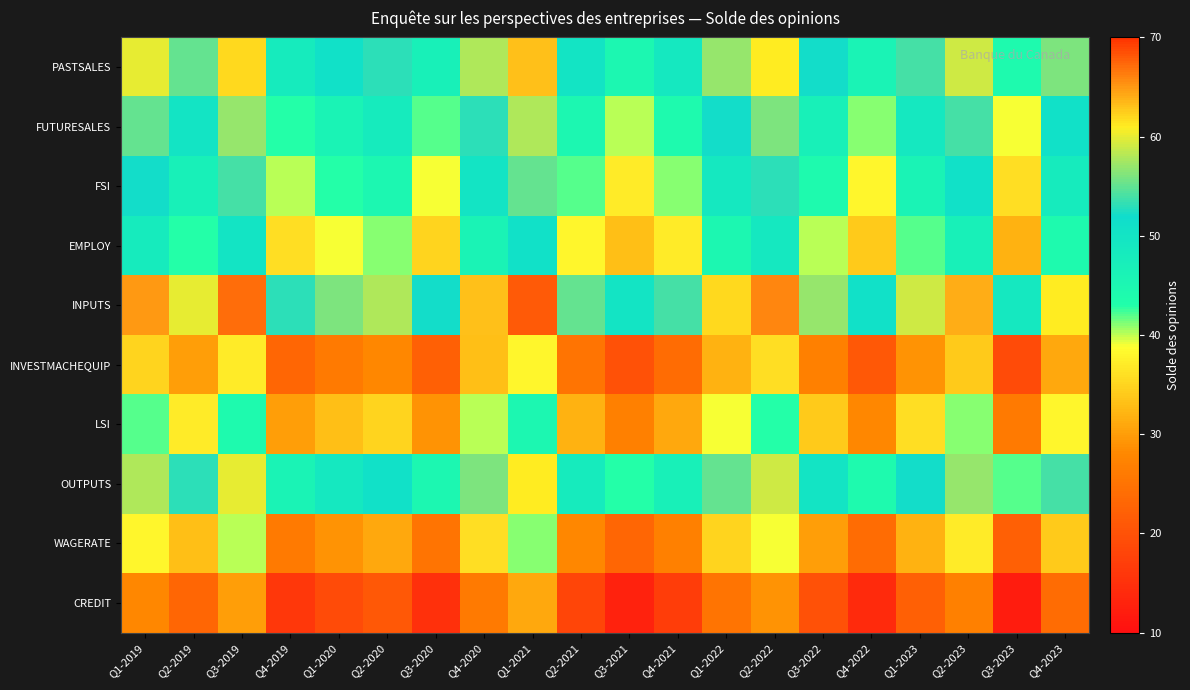

Reading right to left, list all the values displayed in this chart.

PASTSALES: Q4-2023=56	Q3-2023=44	Q2-2023=59	Q1-2023=54	Q4-2022=46	Q3-2022=52	Q2-2022=61	Q1-2022=57	Q4-2021=49	Q3-2021=45	Q2-2021=50	Q1-2021=63	Q4-2020=58	Q3-2020=47	Q2-2020=53	Q1-2020=51	Q4-2019=48	Q3-2019=62	Q2-2019=55	Q1-2019=60
FUTURESALES: Q4-2023=51	Q3-2023=39	Q2-2023=54	Q1-2023=49	Q4-2022=41	Q3-2022=47	Q2-2022=56	Q1-2022=52	Q4-2021=44	Q3-2021=40	Q2-2021=45	Q1-2021=58	Q4-2020=53	Q3-2020=42	Q2-2020=48	Q1-2020=46	Q4-2019=43	Q3-2019=57	Q2-2019=50	Q1-2019=55
FSI: Q4-2023=48	Q3-2023=36	Q2-2023=51	Q1-2023=46	Q4-2022=38	Q3-2022=44	Q2-2022=53	Q1-2022=49	Q4-2021=41	Q3-2021=37	Q2-2021=42	Q1-2021=55	Q4-2020=50	Q3-2020=39	Q2-2020=45	Q1-2020=43	Q4-2019=40	Q3-2019=54	Q2-2019=47	Q1-2019=52
EMPLOY: Q4-2023=44	Q3-2023=32	Q2-2023=47	Q1-2023=42	Q4-2022=34	Q3-2022=40	Q2-2022=49	Q1-2022=45	Q4-2021=37	Q3-2021=33	Q2-2021=38	Q1-2021=51	Q4-2020=46	Q3-2020=35	Q2-2020=41	Q1-2020=39	Q4-2019=36	Q3-2019=50	Q2-2019=43	Q1-2019=48
INPUTS: Q4-2023=61	Q3-2023=49	Q2-2023=64	Q1-2023=59	Q4-2022=51	Q3-2022=57	Q2-2022=66	Q1-2022=62	Q4-2021=54	Q3-2021=50	Q2-2021=55	Q1-2021=68	Q4-2020=63	Q3-2020=52	Q2-2020=58	Q1-2020=56	Q4-2019=53	Q3-2019=67	Q2-2019=60	Q1-2019=65
INVESTMACHEQUIP: Q4-2023=31	Q3-2023=19	Q2-2023=34	Q1-2023=29	Q4-2022=21	Q3-2022=27	Q2-2022=36	Q1-2022=32	Q4-2021=24	Q3-2021=20	Q2-2021=25	Q1-2021=38	Q4-2020=33	Q3-2020=22	Q2-2020=28	Q1-2020=26	Q4-2019=23	Q3-2019=37	Q2-2019=30	Q1-2019=35
LSI: Q4-2023=38	Q3-2023=26	Q2-2023=41	Q1-2023=36	Q4-2022=28	Q3-2022=34	Q2-2022=43	Q1-2022=39	Q4-2021=31	Q3-2021=27	Q2-2021=32	Q1-2021=45	Q4-2020=40	Q3-2020=29	Q2-2020=35	Q1-2020=33	Q4-2019=30	Q3-2019=44	Q2-2019=37	Q1-2019=42
OUTPUTS: Q4-2023=54	Q3-2023=42	Q2-2023=57	Q1-2023=52	Q4-2022=44	Q3-2022=50	Q2-2022=59	Q1-2022=55	Q4-2021=47	Q3-2021=43	Q2-2021=48	Q1-2021=61	Q4-2020=56	Q3-2020=45	Q2-2020=51	Q1-2020=49	Q4-2019=46	Q3-2019=60	Q2-2019=53	Q1-2019=58
WAGERATE: Q4-2023=34	Q3-2023=22	Q2-2023=37	Q1-2023=32	Q4-2022=24	Q3-2022=30	Q2-2022=39	Q1-2022=35	Q4-2021=27	Q3-2021=23	Q2-2021=28	Q1-2021=41	Q4-2020=36	Q3-2020=25	Q2-2020=31	Q1-2020=29	Q4-2019=26	Q3-2019=40	Q2-2019=33	Q1-2019=38
CREDIT: Q4-2023=24	Q3-2023=12	Q2-2023=27	Q1-2023=22	Q4-2022=14	Q3-2022=20	Q2-2022=29	Q1-2022=25	Q4-2021=17	Q3-2021=13	Q2-2021=18	Q1-2021=31	Q4-2020=26	Q3-2020=15	Q2-2020=21	Q1-2020=19	Q4-2019=16	Q3-2019=30	Q2-2019=23	Q1-2019=28